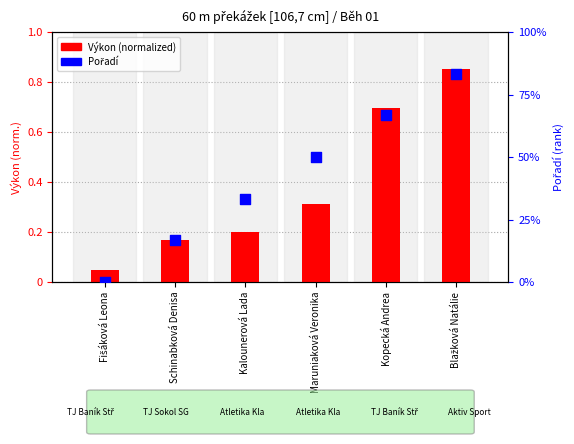

Which series has the largest total across all categories?

Pořadí (rank)